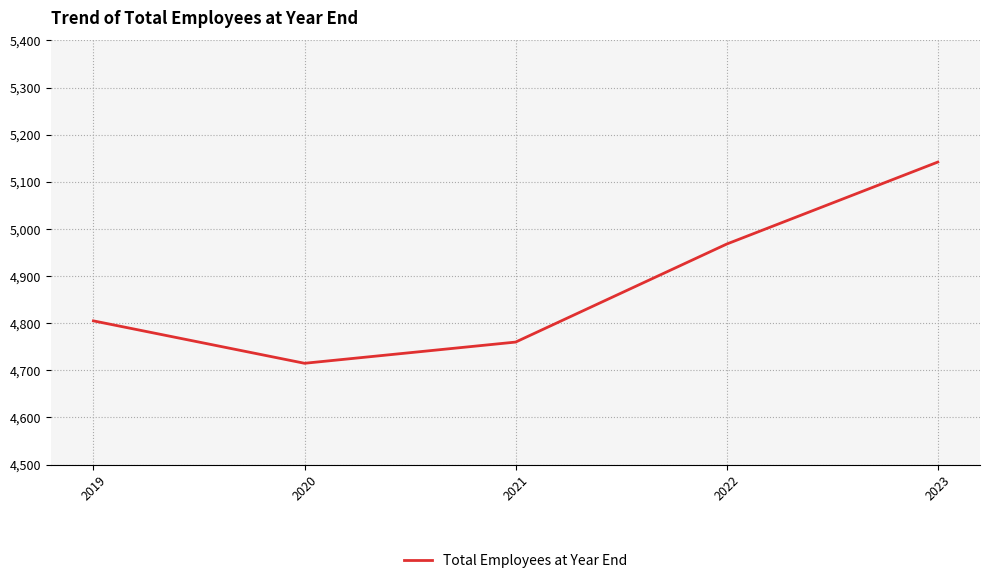

At which category does the chart reach its peak across all series?

2023